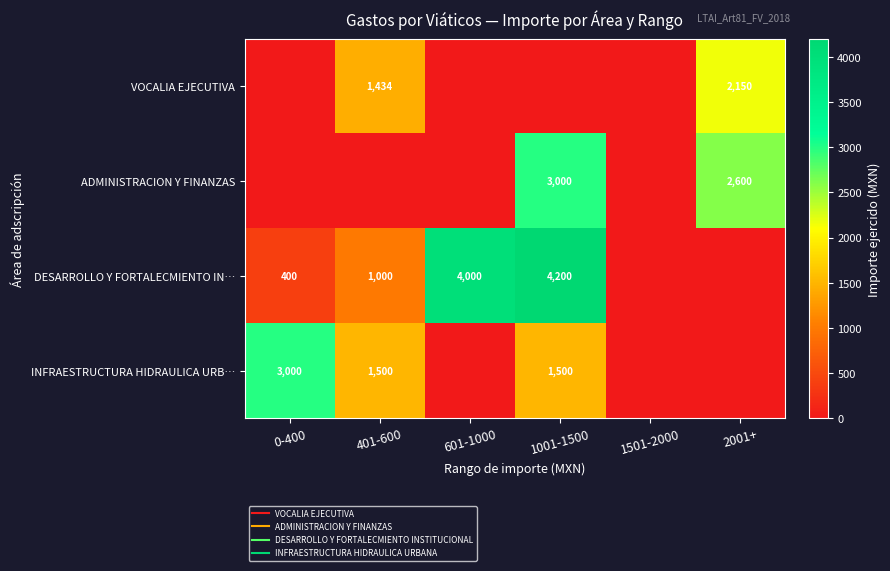

At which category does the chart reach its minimum across all series?

0-400